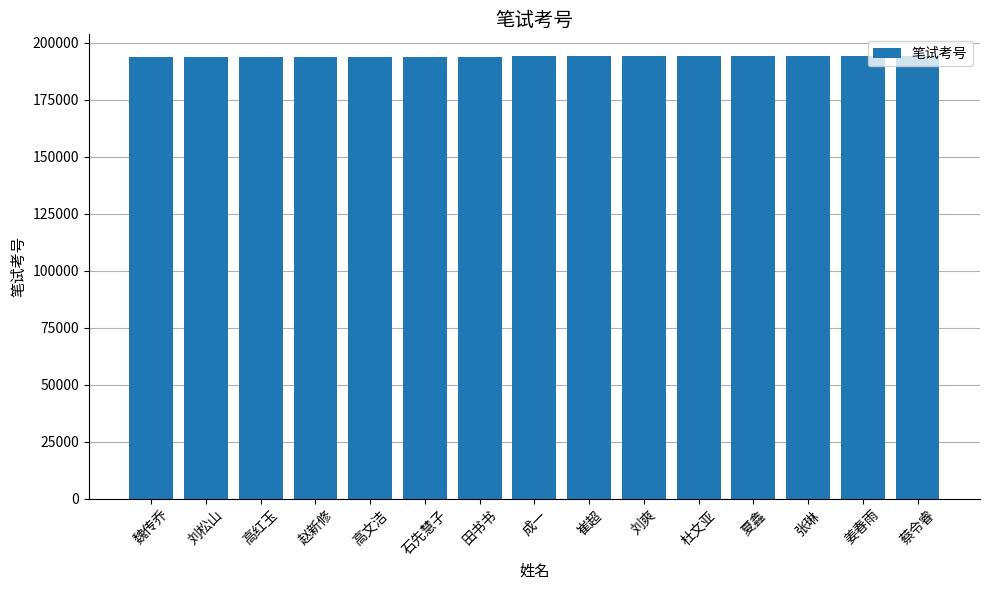

Count the number of data series in this chart.

1